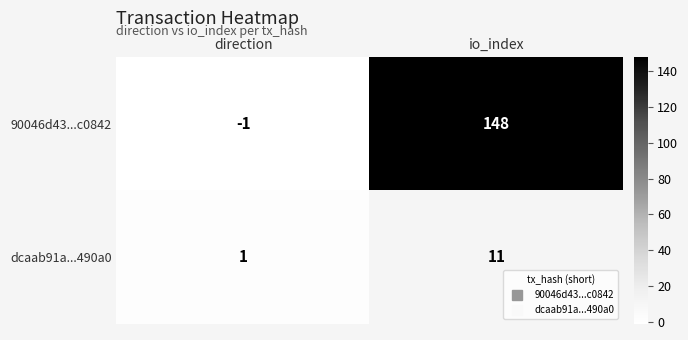

Which series changed the most between direction and io_index?

90046d43...c0842